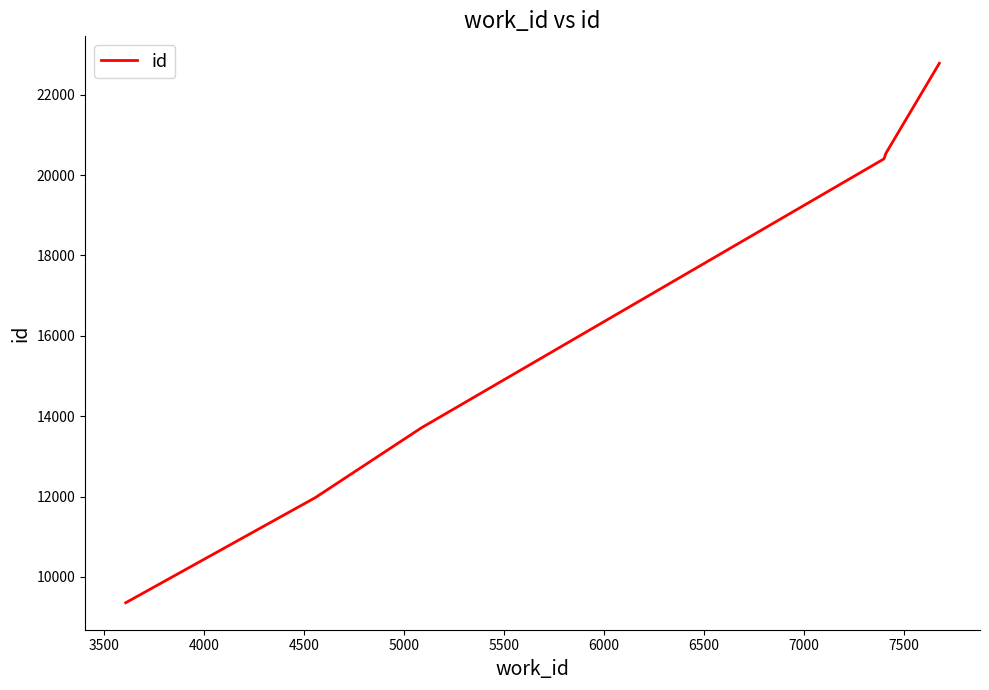

What is the greatest value displayed?

22781